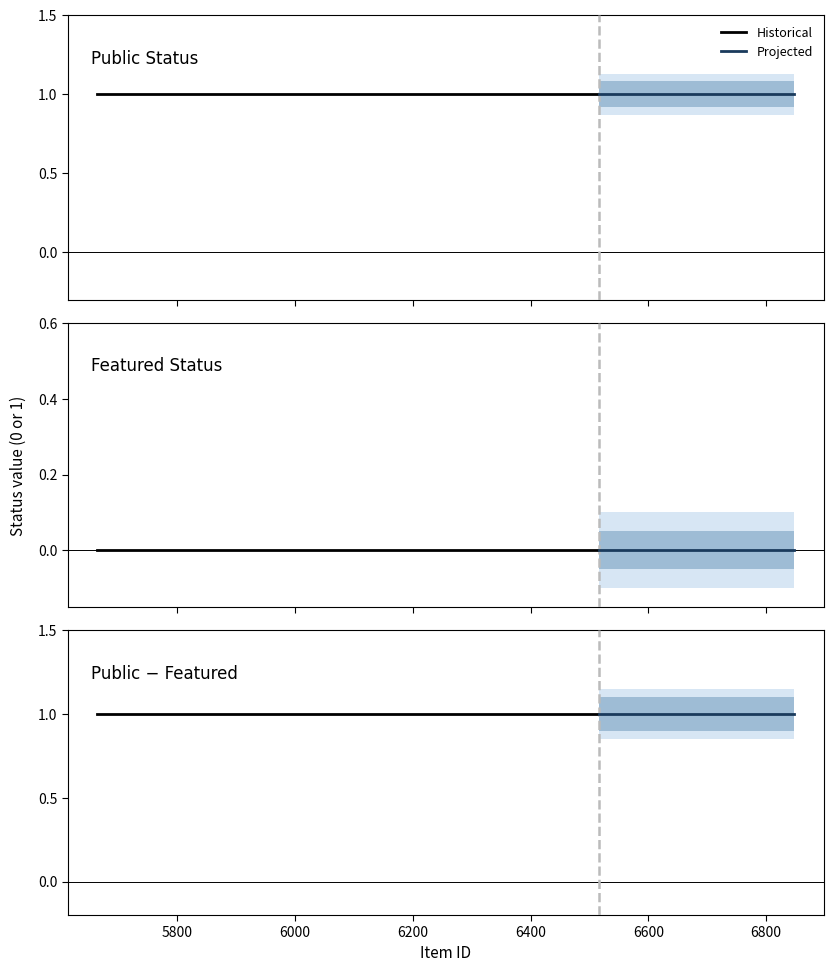

Does the chart have visible grid lines?

No